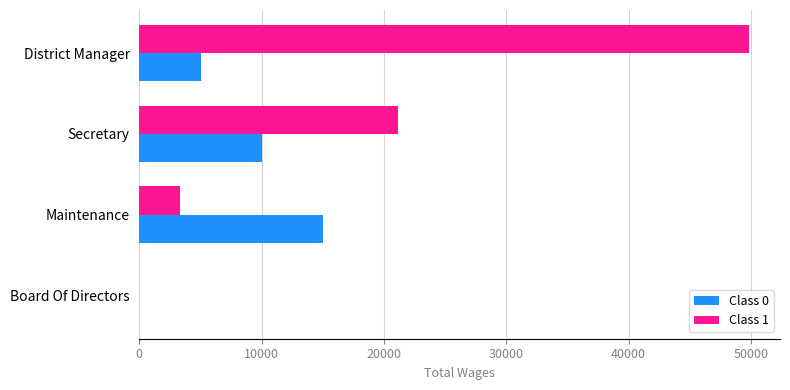

The value of Class 1 at District Manager is 88350. True or false?

False